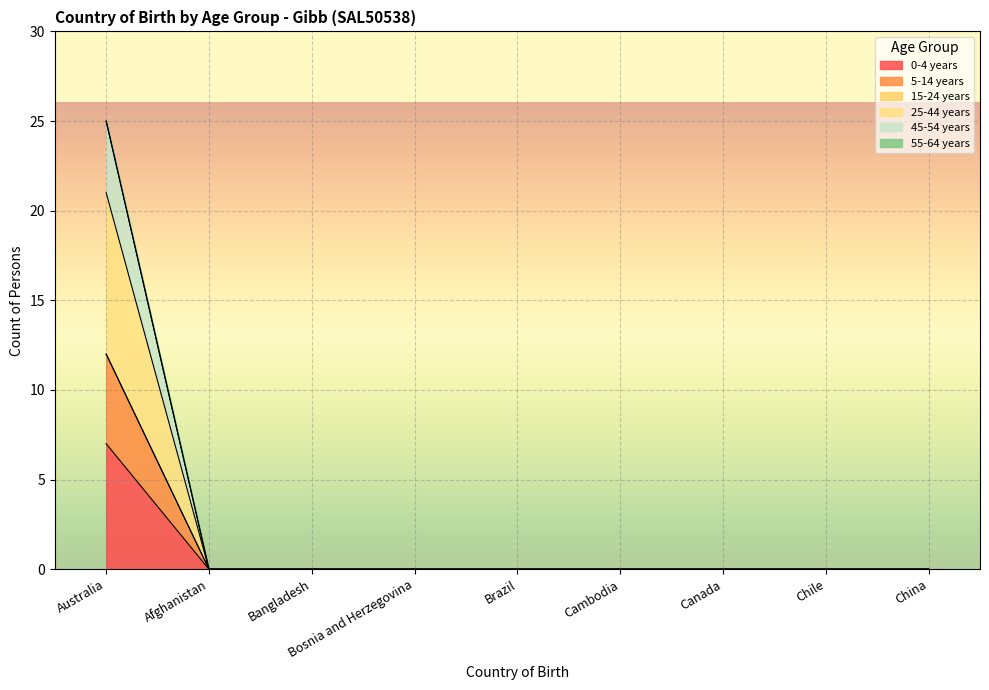

True or false: 25-44 years has a value of -8 at China.

False